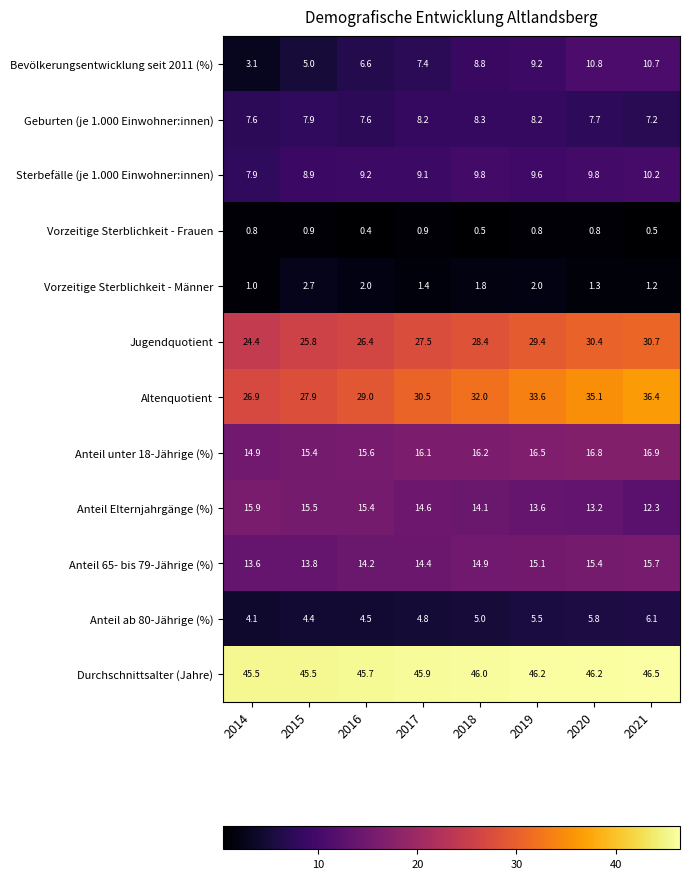

At how many categories does at least one series exceed 35?

8